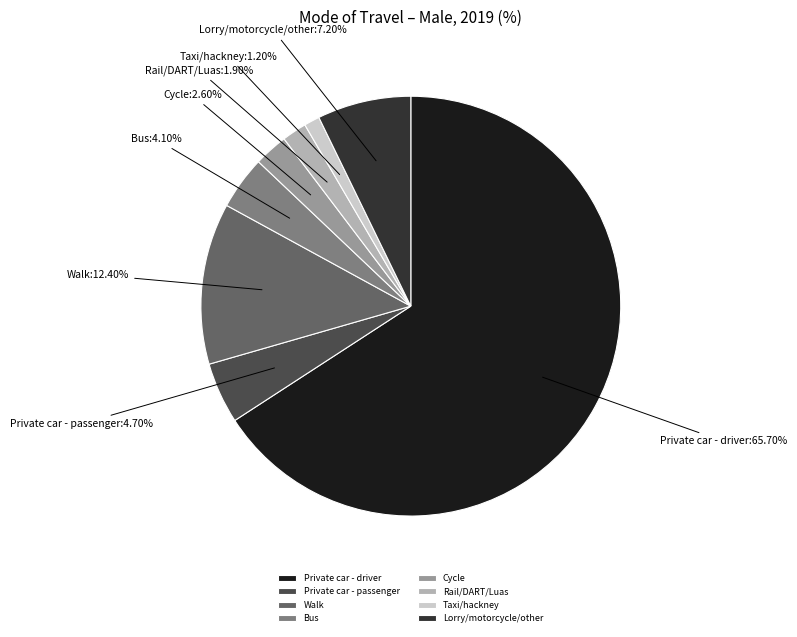

Which category has the biggest portion of the pie?

Private car - driver